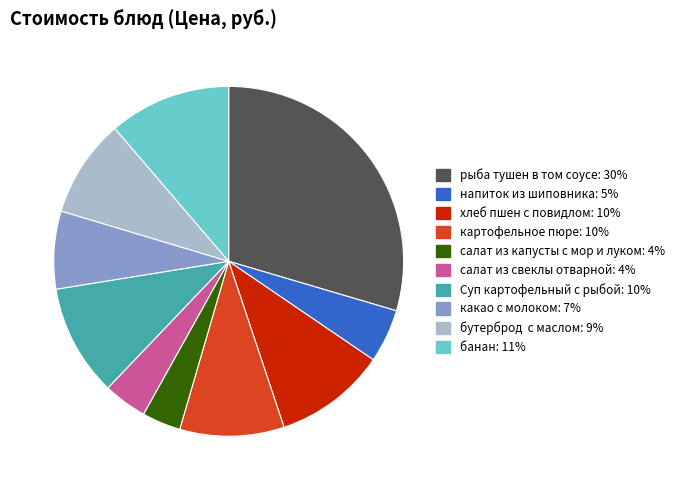

Which has a higher value, картофельное пюре or рыба тушен в том соусе?

рыба тушен в том соусе